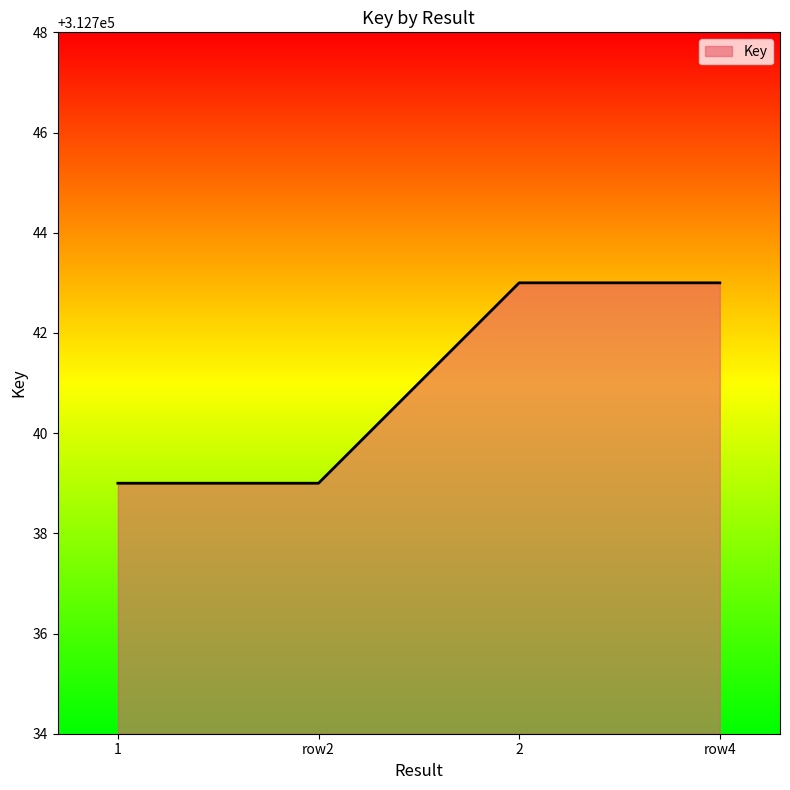

Approximately how many times larger is the value at 1 compared to 2?

1.0